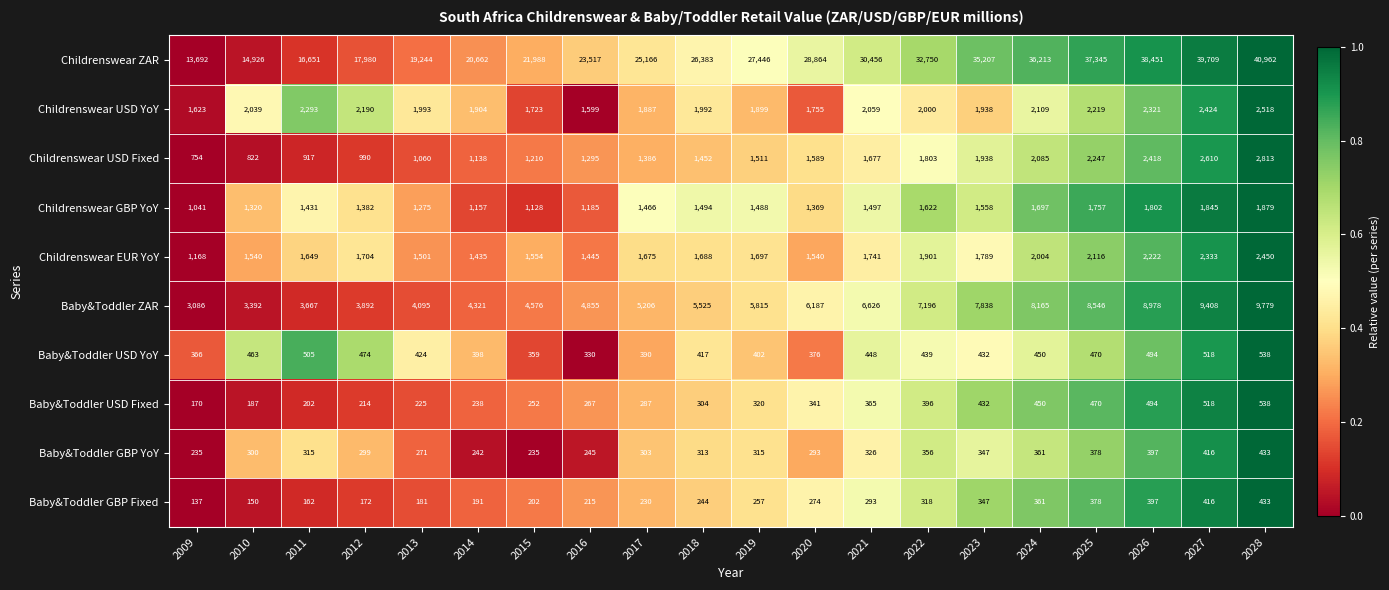

What is the difference between the second highest and second lowest values in the Baby&Toddler ZAR series?

6016